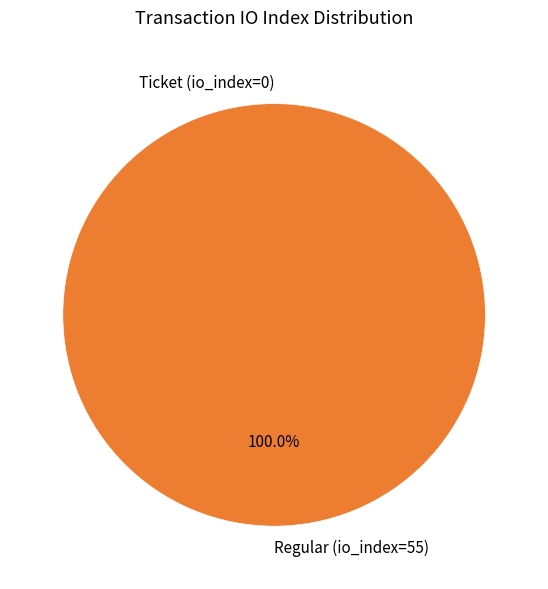

To the nearest percent, what percentage of the pie is Regular (io_index=55)?

100%